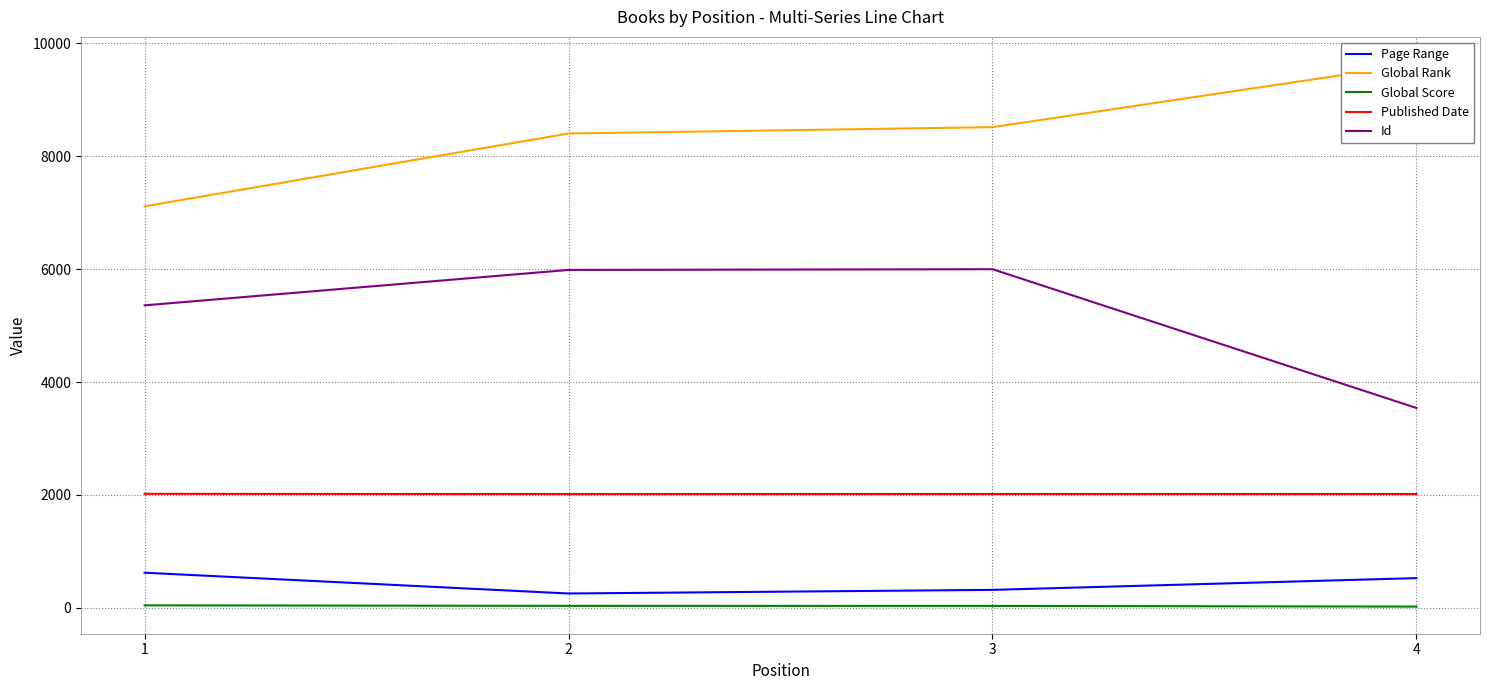

At which label is Global Rank closest to 8371?

2